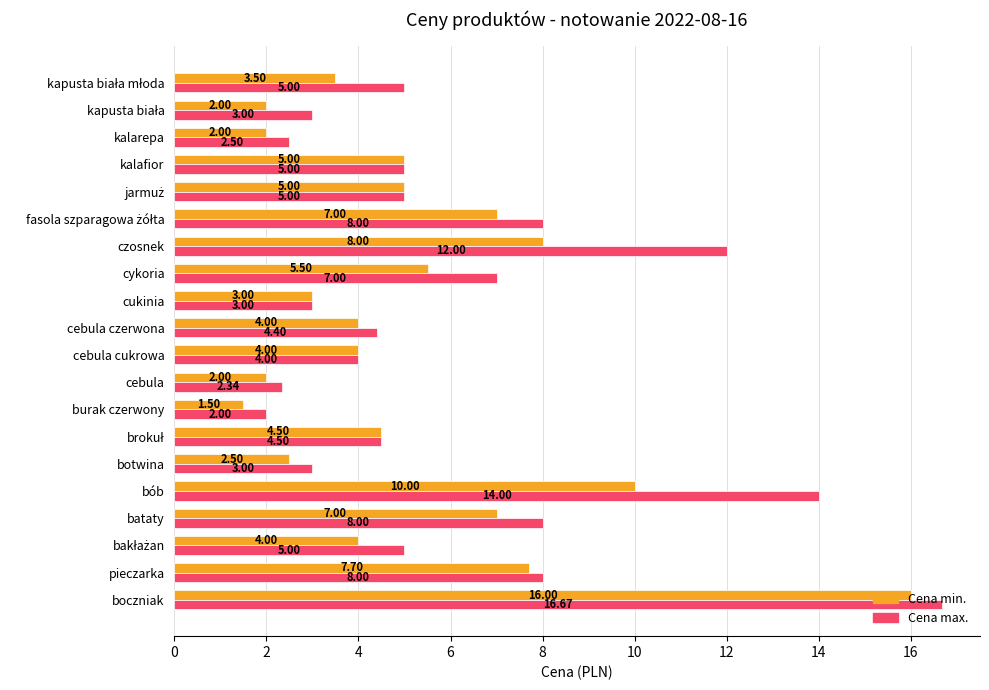

At which label is Cena min. closest to 8?

czosnek